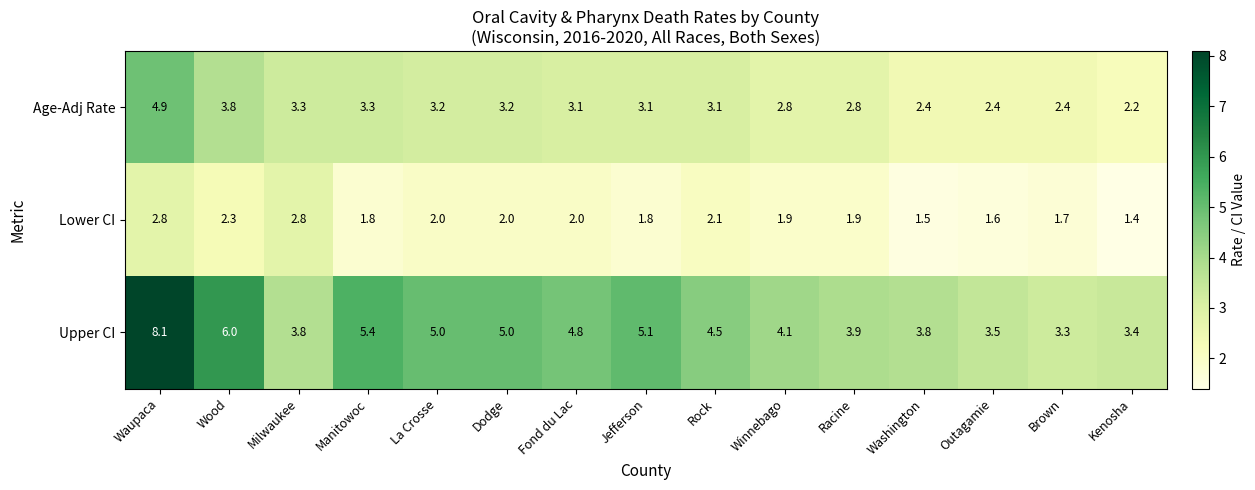

Which series has the largest range (max minus min)?

Upper CI